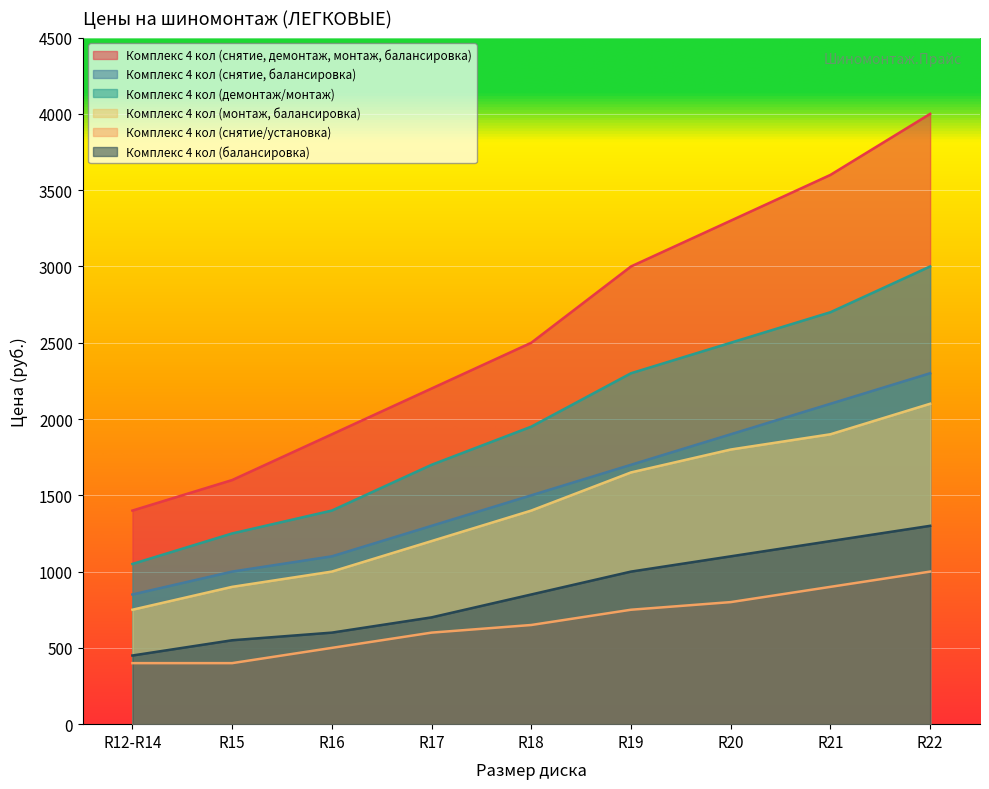

What is the sum of the Комплекс 4 кол (снятие, балансировка) values at R16 and R18?

2600